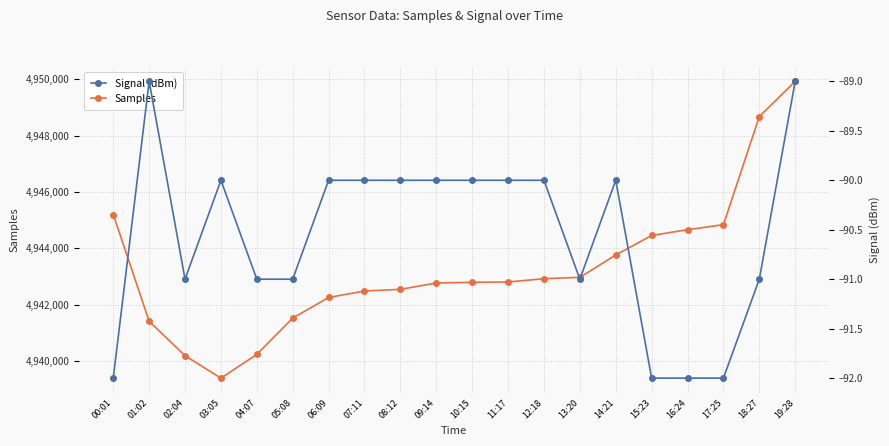

True or false: Samples has a value of 8415281 at 04:07.

False